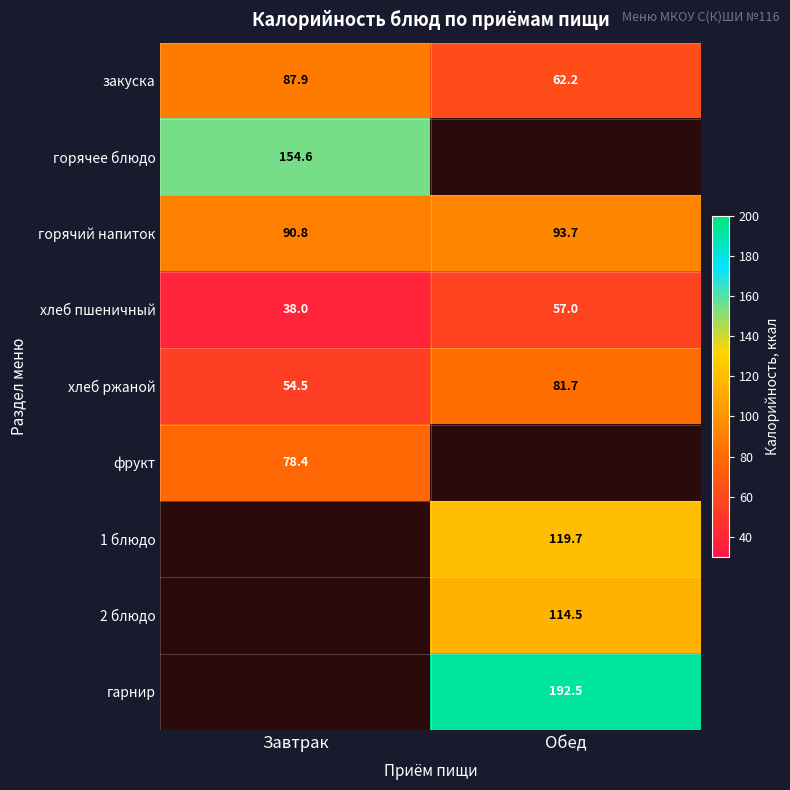

True or false: хлеб пшеничный has a value of 38.0 at Завтрак.

True